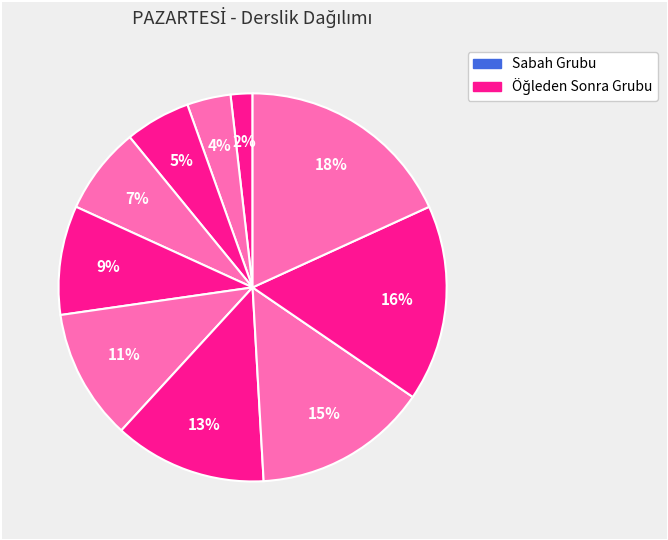

Count the number of slices in the pie.

10